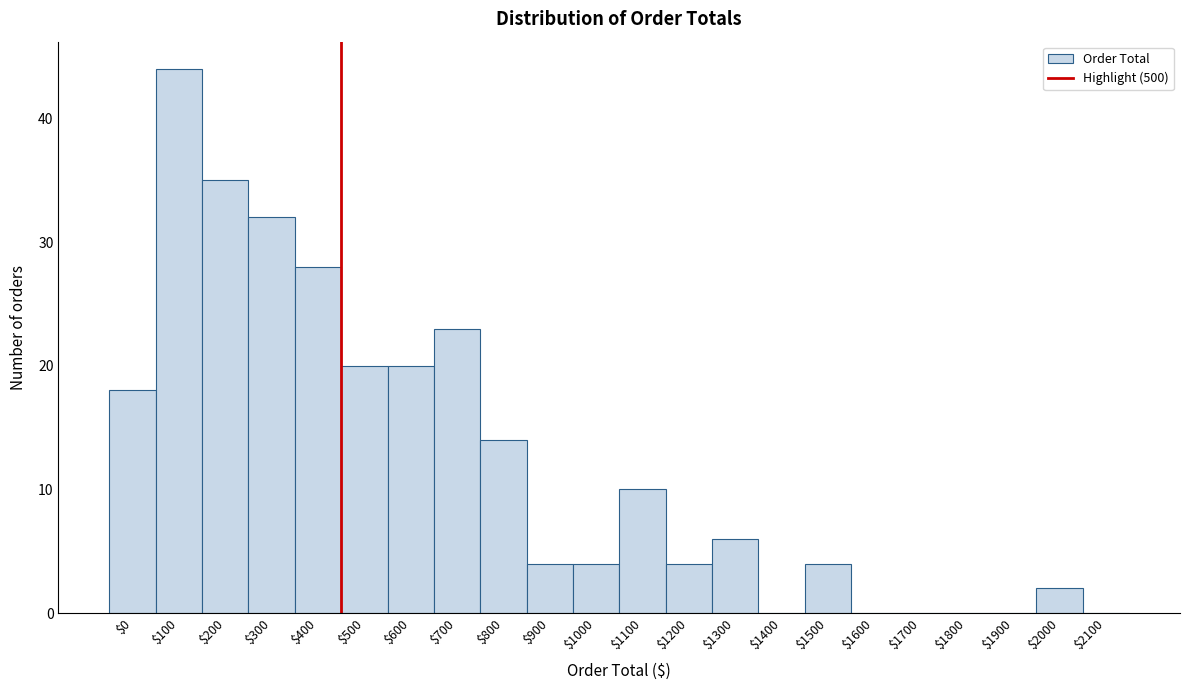

At which category does the chart reach its peak across all series?

$100